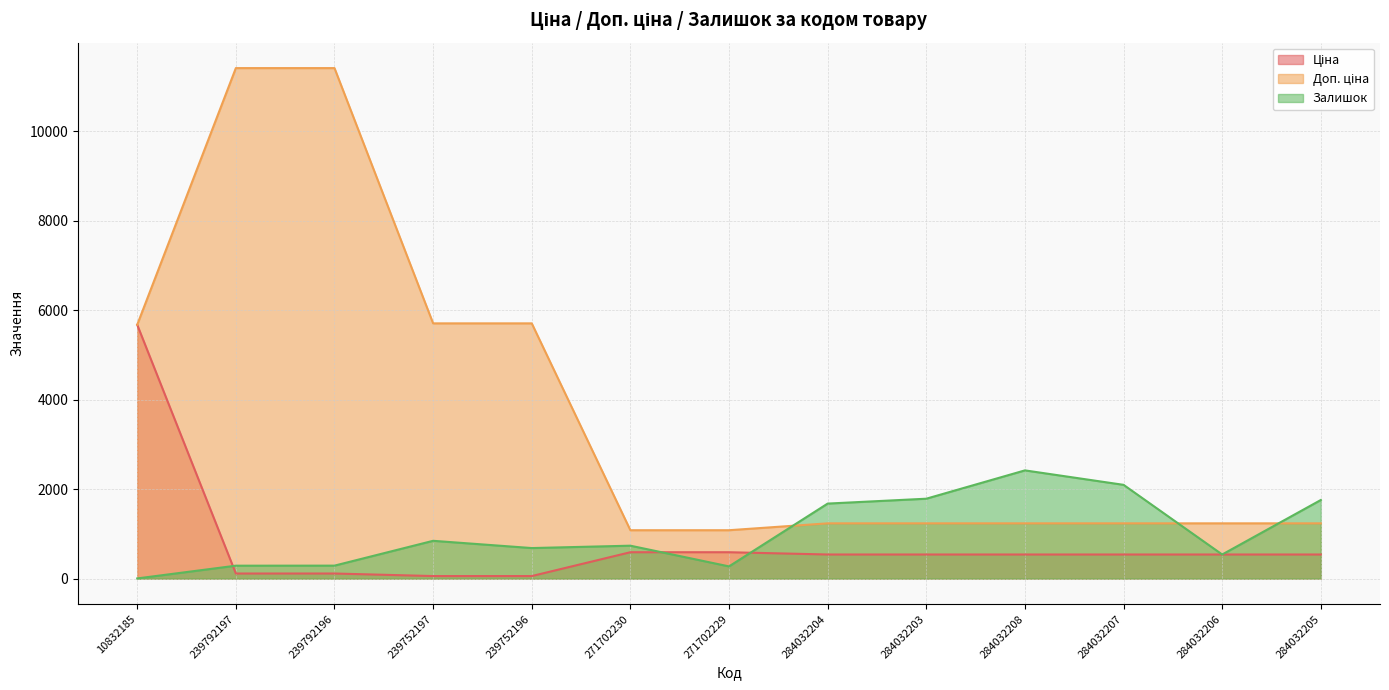

Where is Ціна nearest to the value 2865?

271702230